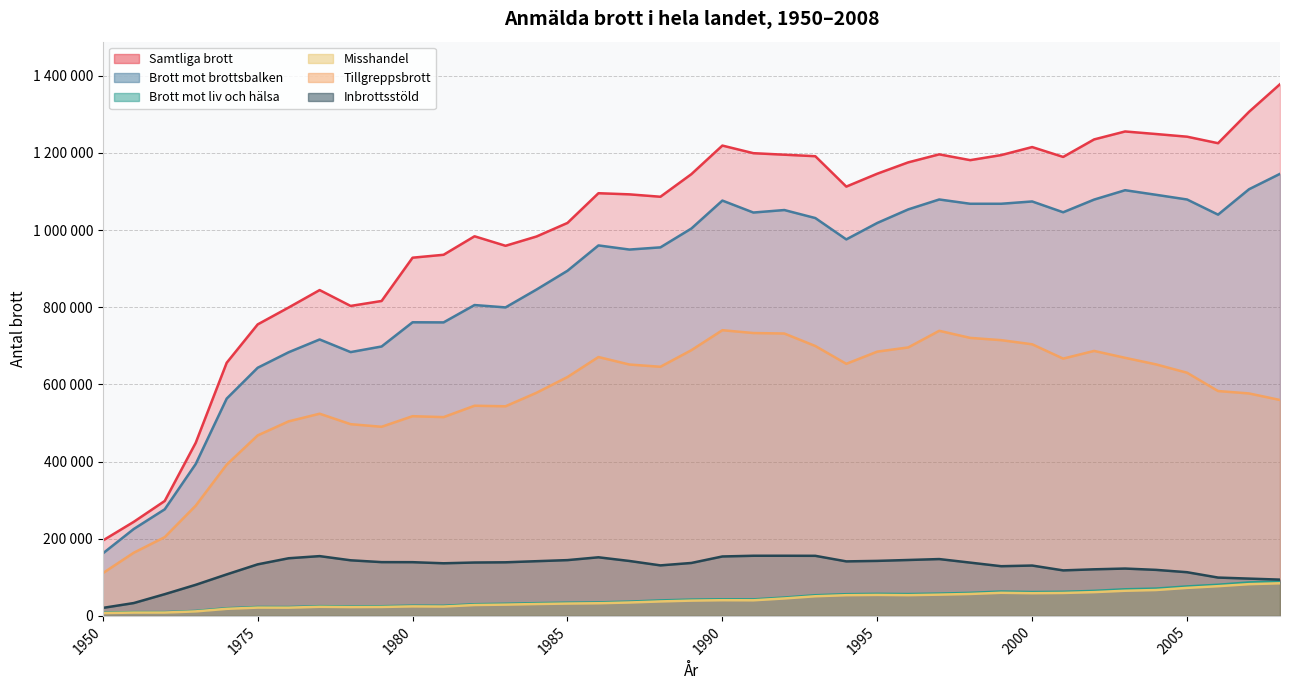

True or false: Samtliga brott and Inbrottsstöld cross at least once.

False